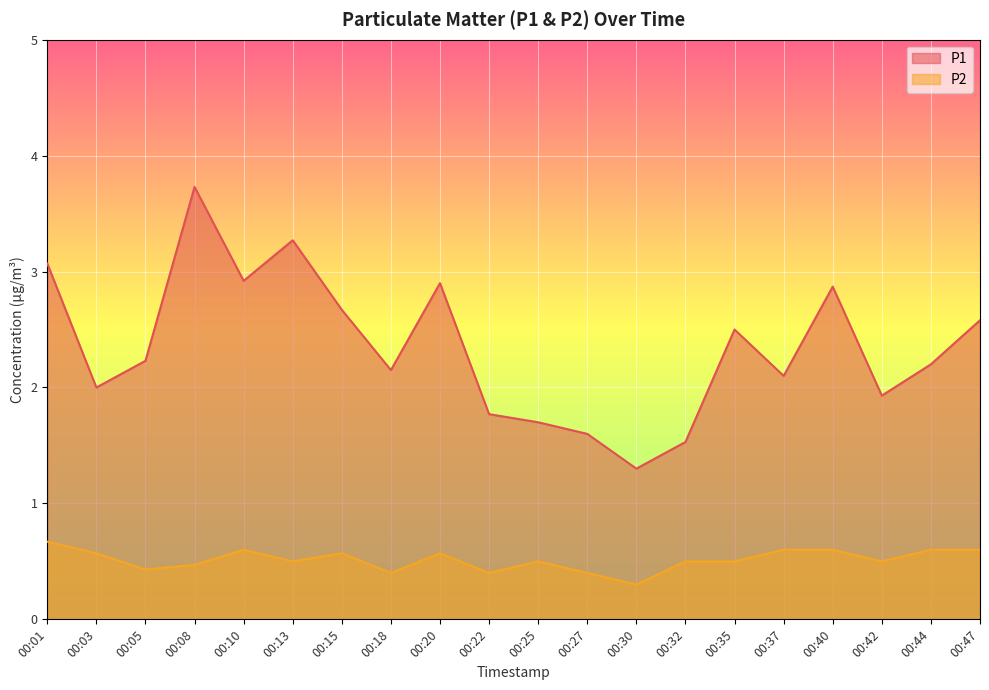

How many interior local valleys does the P2 series have?

6